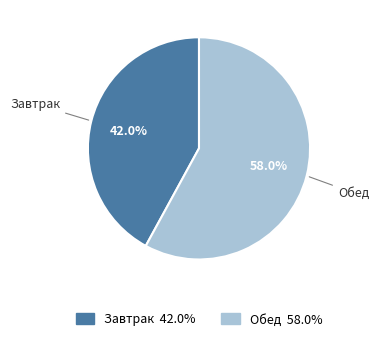

Which category has the biggest portion of the pie?

Обед